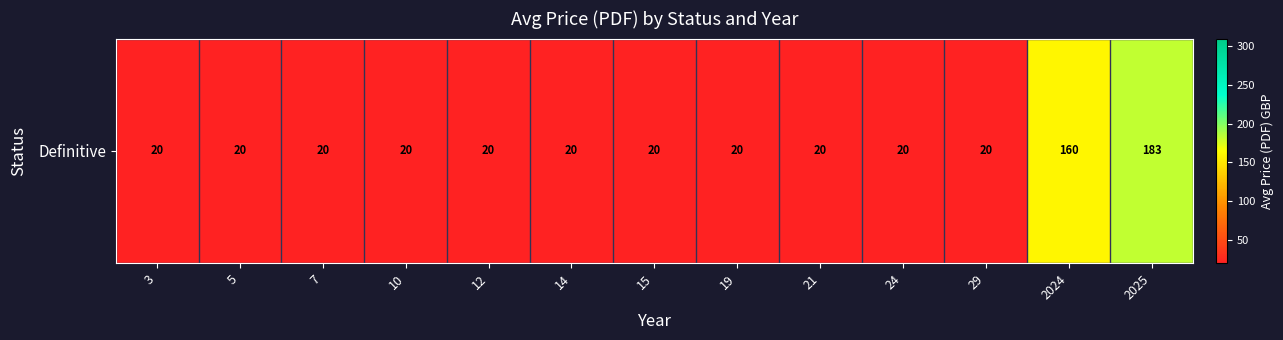

What is the smallest value displayed?

20.0